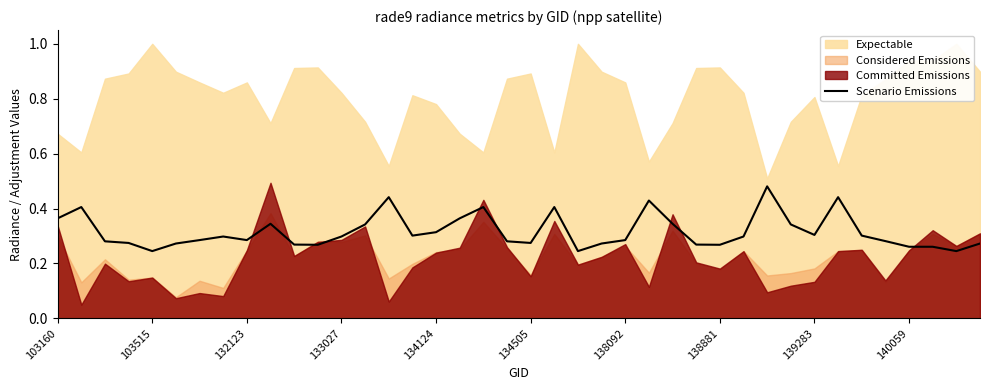

What position from the left is 29?

30